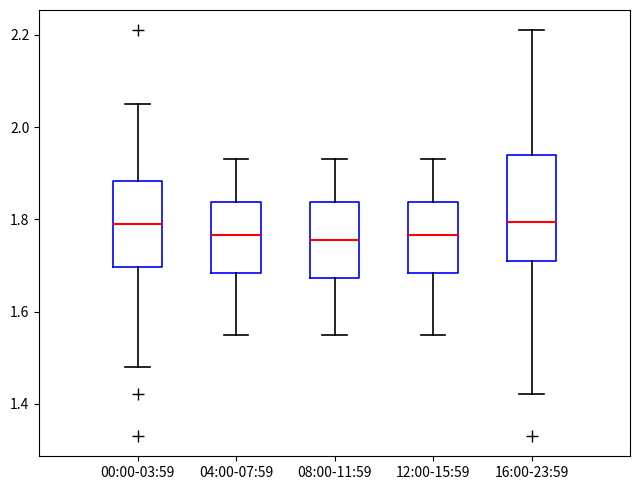

Reading left to right, transcribe this box plot: for each box, give where its median line is, the range the box spans, and where its two whiskers end, as read against the y-axis. The values are not printed on the chart, so give them approximately, as read against the axis.

00:00-03:59: median 1.80, box 1.70 to 1.88, whiskers 1.48 to 2.06
04:00-07:59: median 1.76, box 1.68 to 1.84, whiskers 1.56 to 1.94
08:00-11:59: median 1.76, box 1.68 to 1.84, whiskers 1.56 to 1.94
12:00-15:59: median 1.76, box 1.68 to 1.84, whiskers 1.56 to 1.94
16:00-23:59: median 1.80, box 1.72 to 1.94, whiskers 1.42 to 2.22